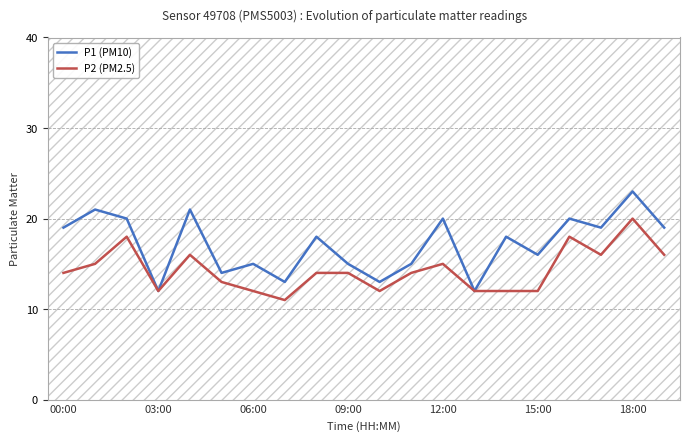

Read the P1 (PM10) value at 8.

18